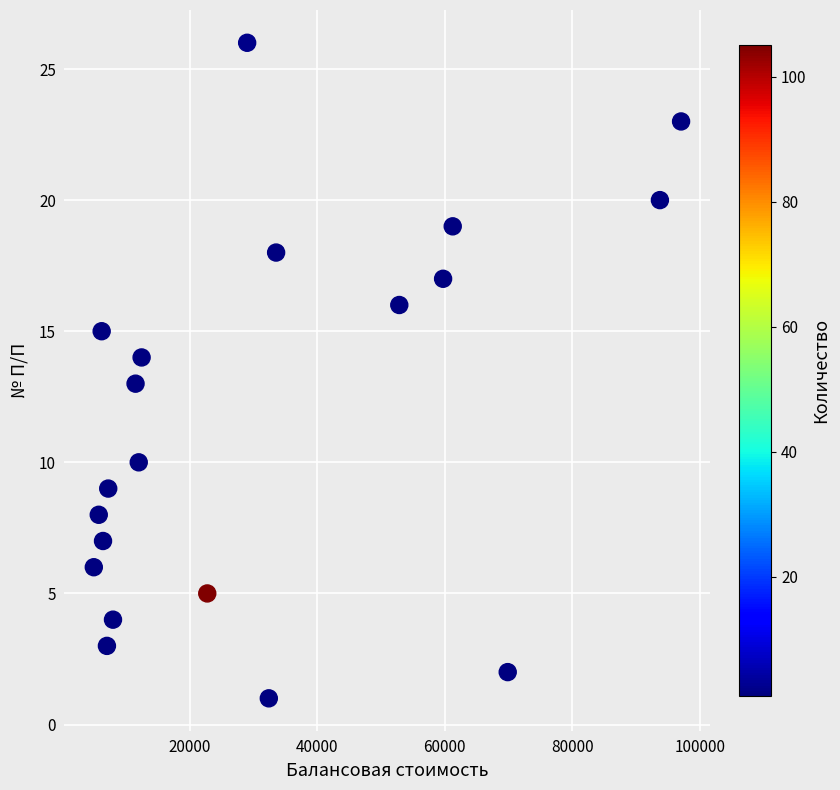

What is the range of Y values (max minus min)?

25